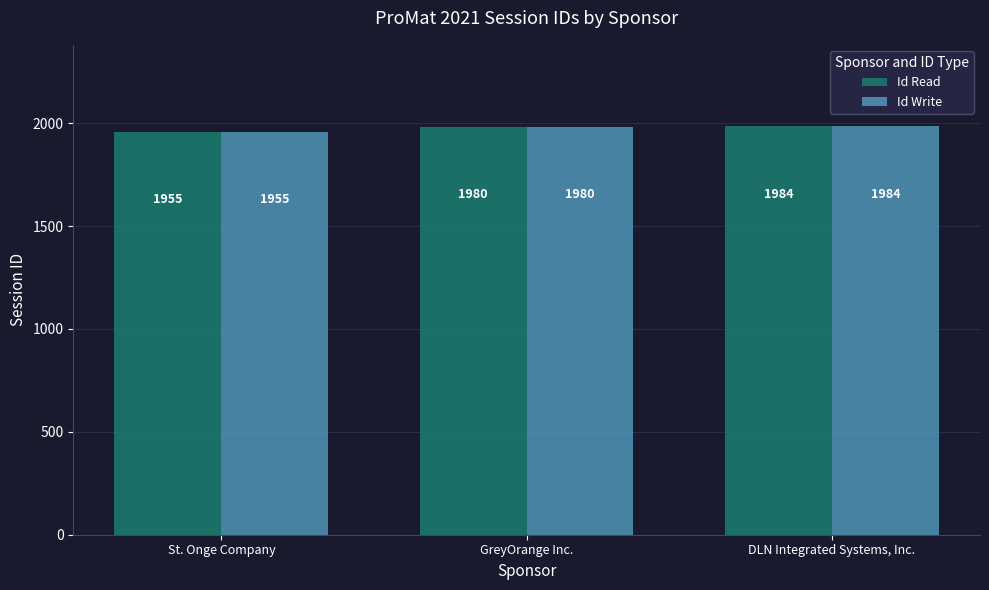

Read the Id Write value at GreyOrange Inc., to the nearest 5.

1980